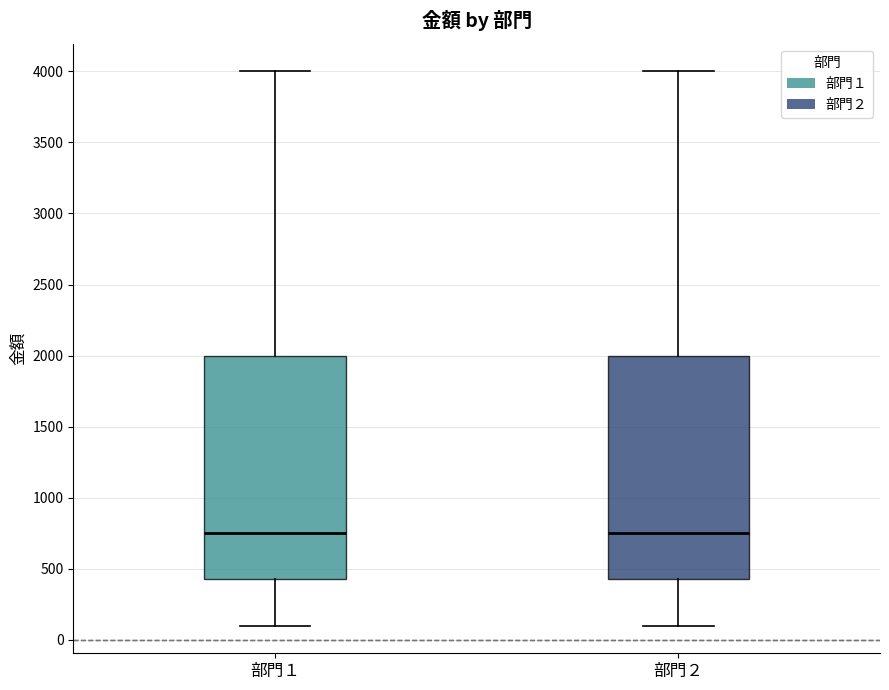

Where does the upper whisker of the box for 部門２ end on the y-axis? The values are not printed on the chart, so give them approximately, as read against the axis.

4000